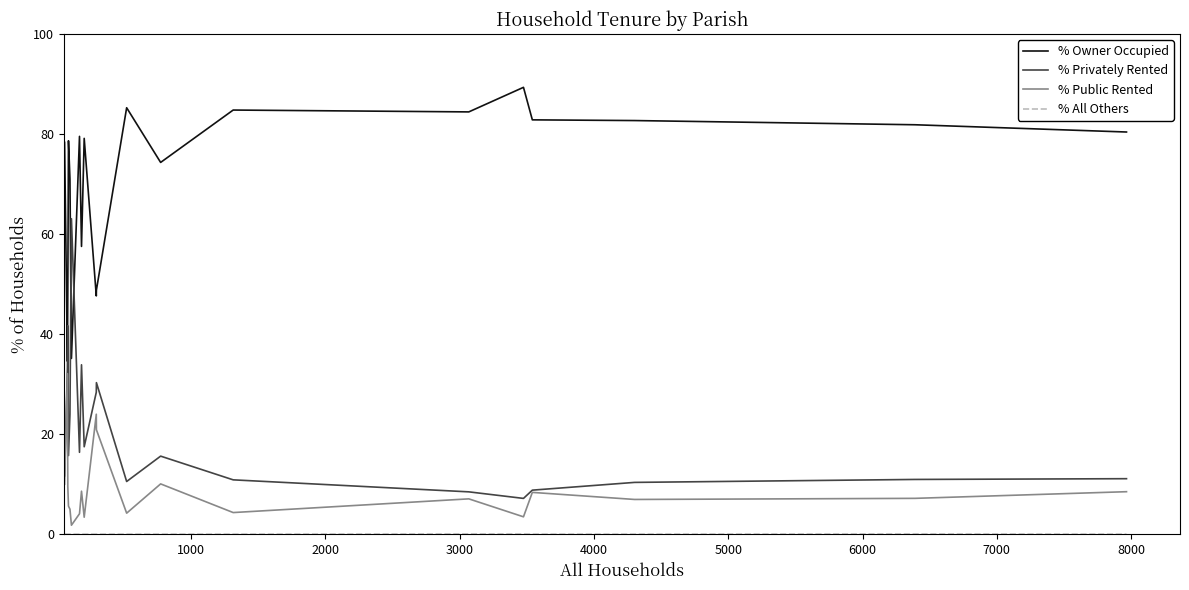

Which series has the largest total across all categories?

% Owner Occupied